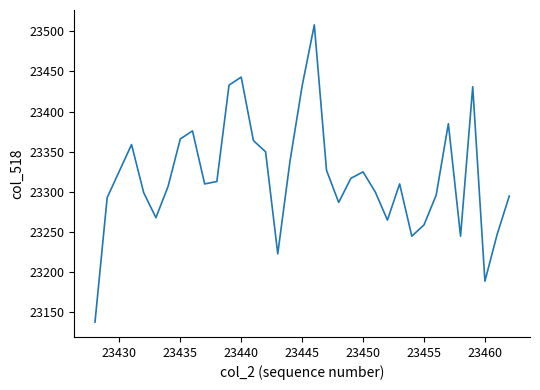

What is the difference between the second highest and minimum values?

305